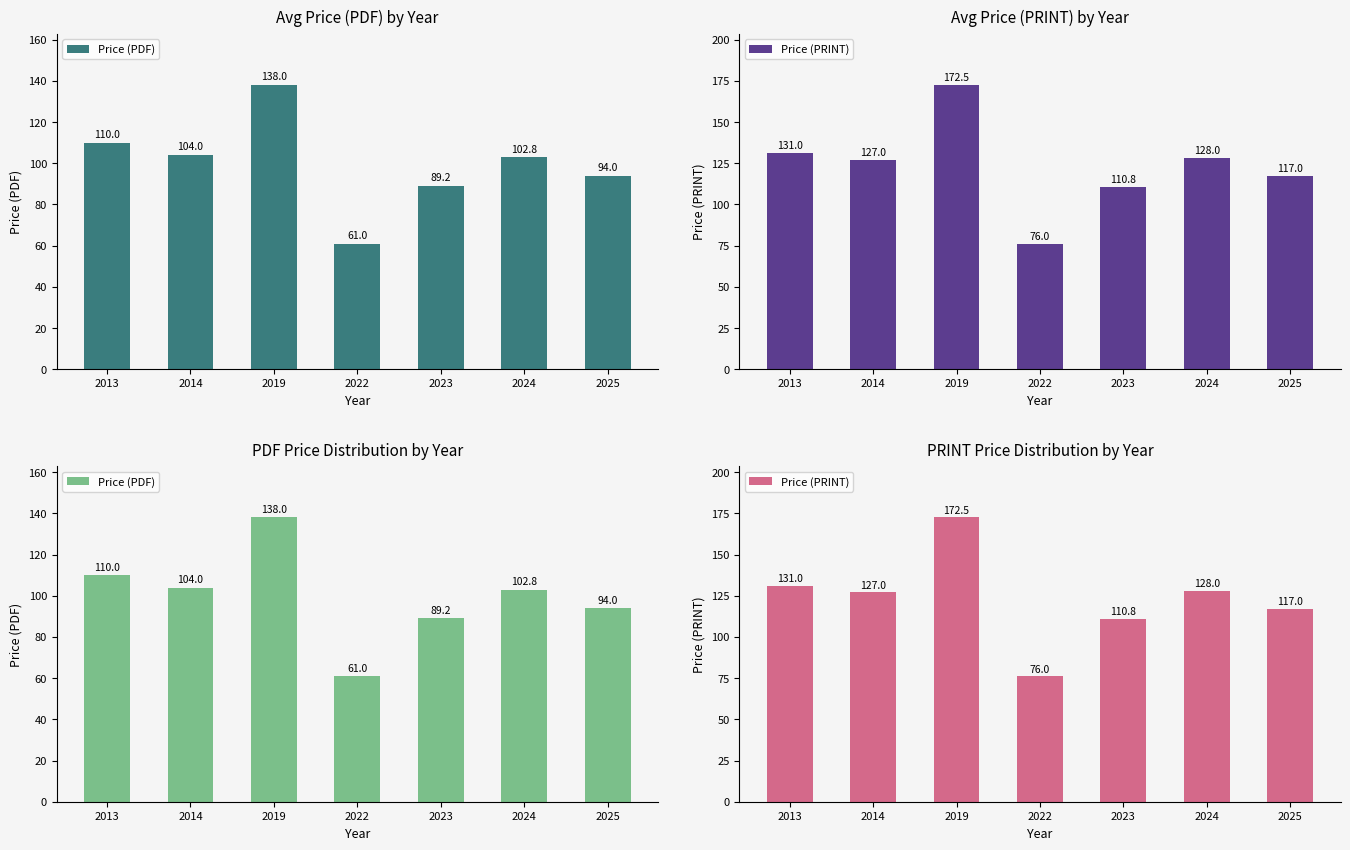

Where does the Price (PDF) series first go above 102?

2013